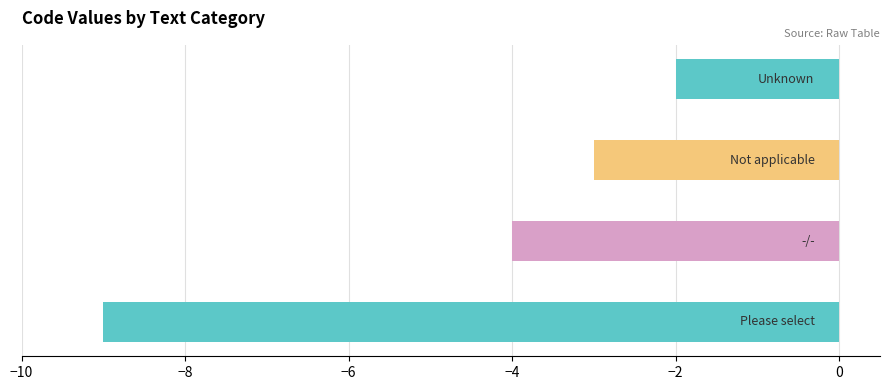

What is the minimum value shown in the chart?

-9